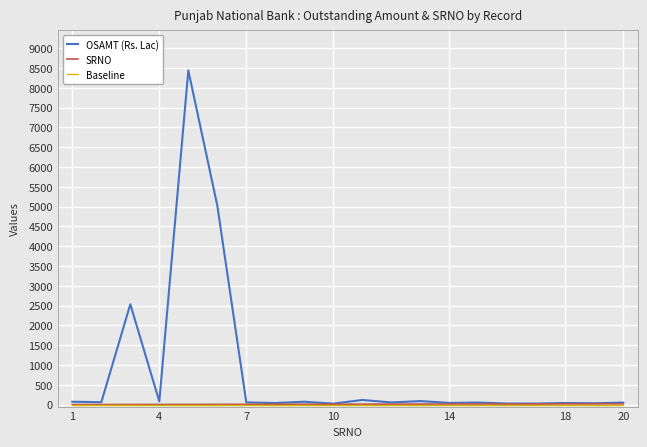

At how many categories does at least one series exceed 6372?

1